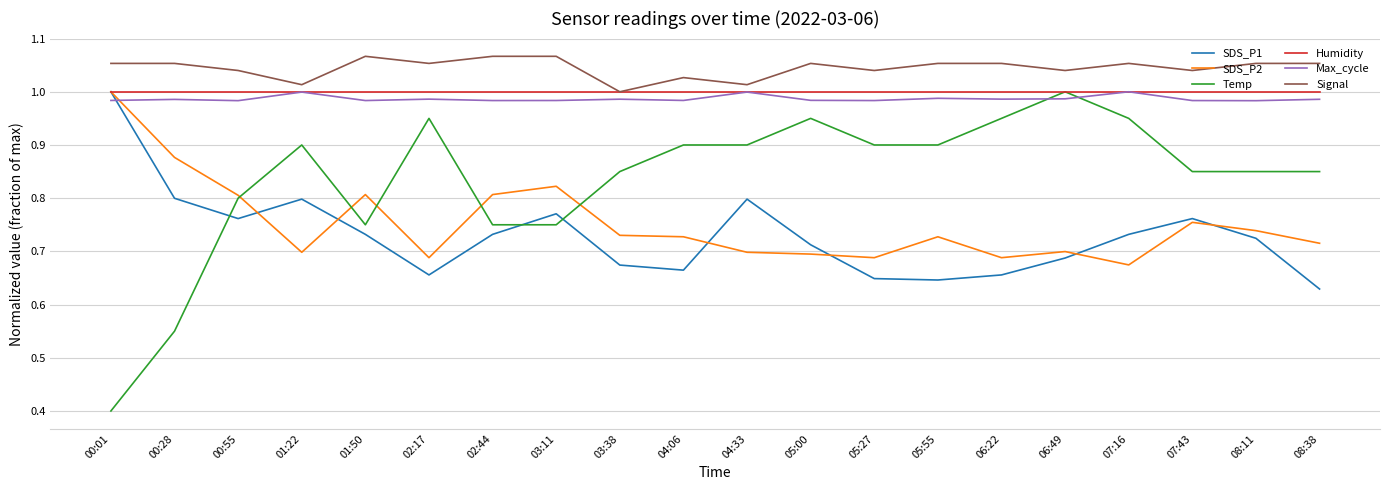

Rank the series at 07:43 from highest to lowest value.

Signal, Humidity, Max_cycle, Temp, SDS_P1, SDS_P2